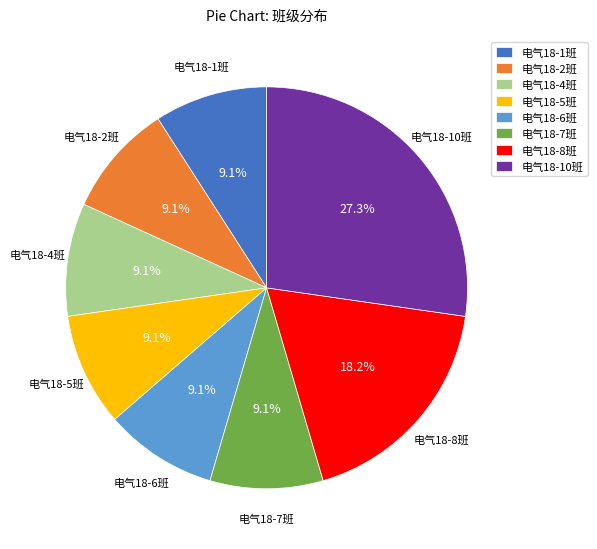

To the nearest percent, what portion does 电气18-1班 represent?

9%